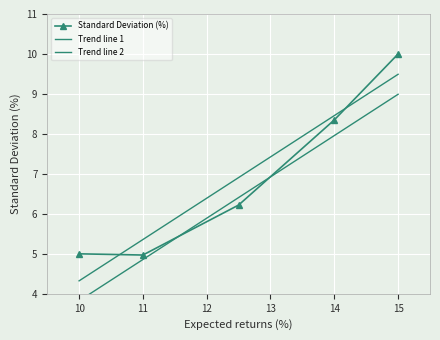

The value of Standard Deviation (%) at 14 is 5.5. True or false?

False